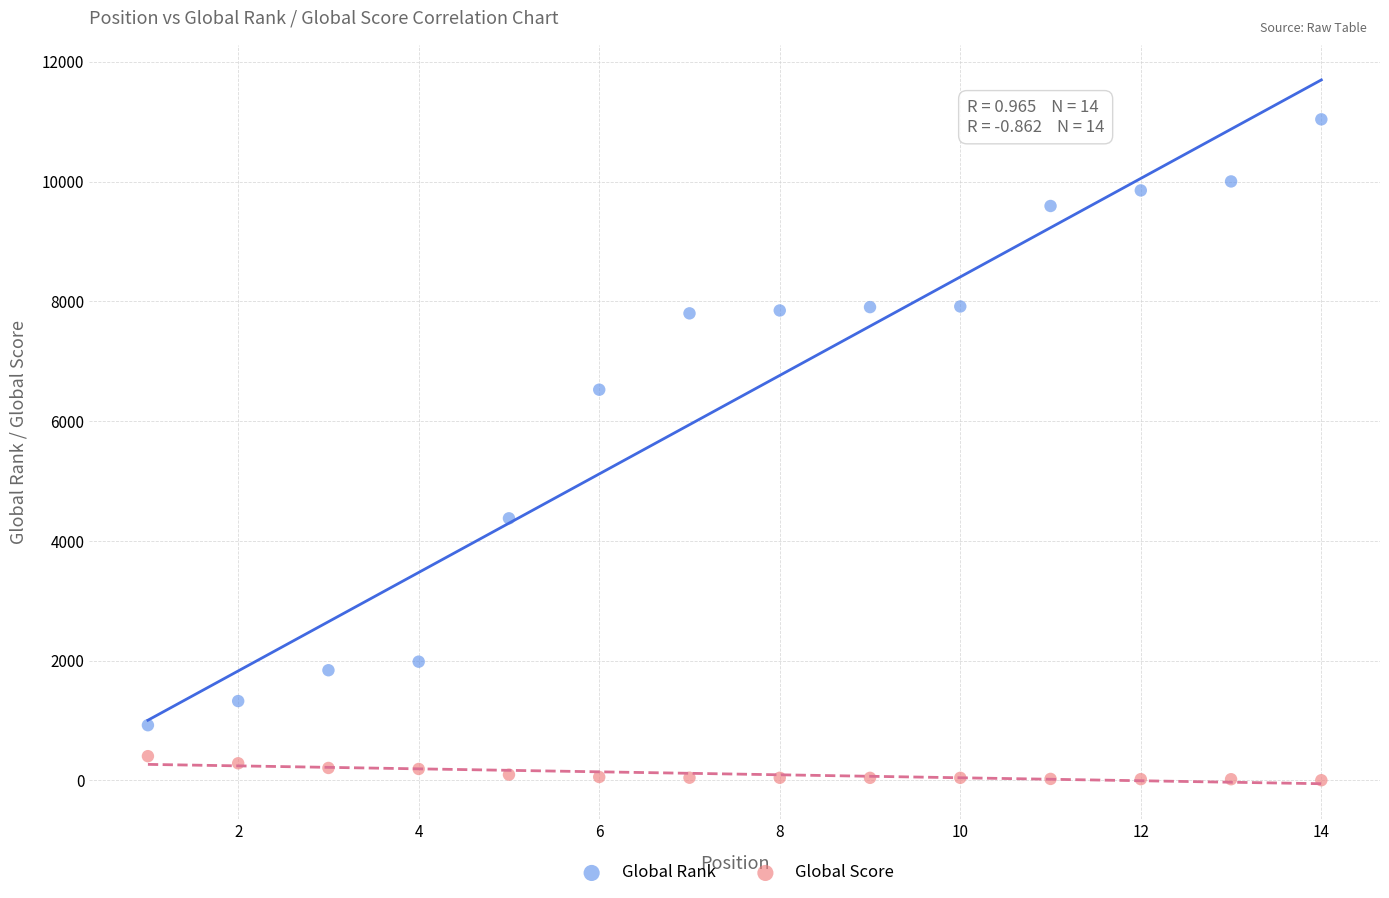

Which series reaches the maximum Y coordinate?

Global Rank